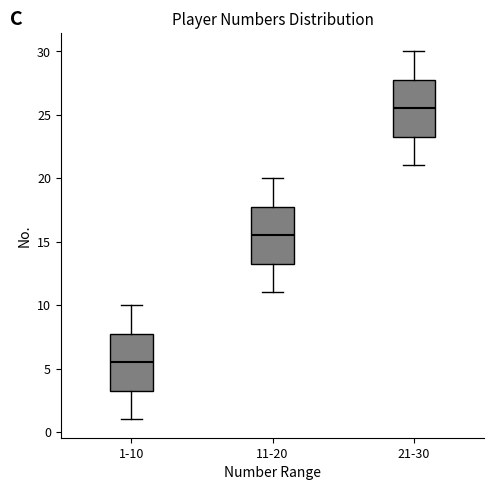

Which box has the highest median line?

21-30